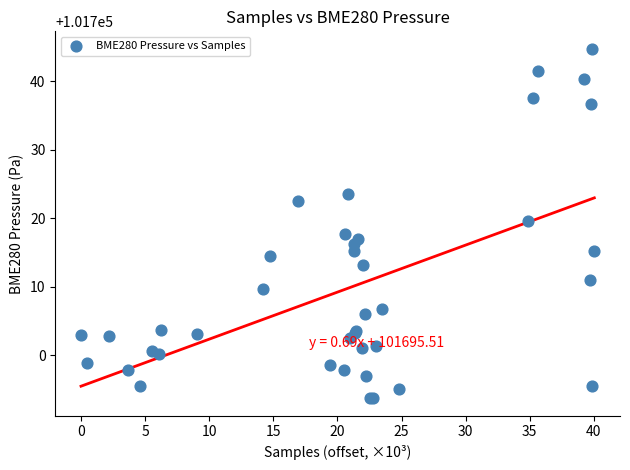

What Y value in the scatter plot is closest to 101719?

101719.6